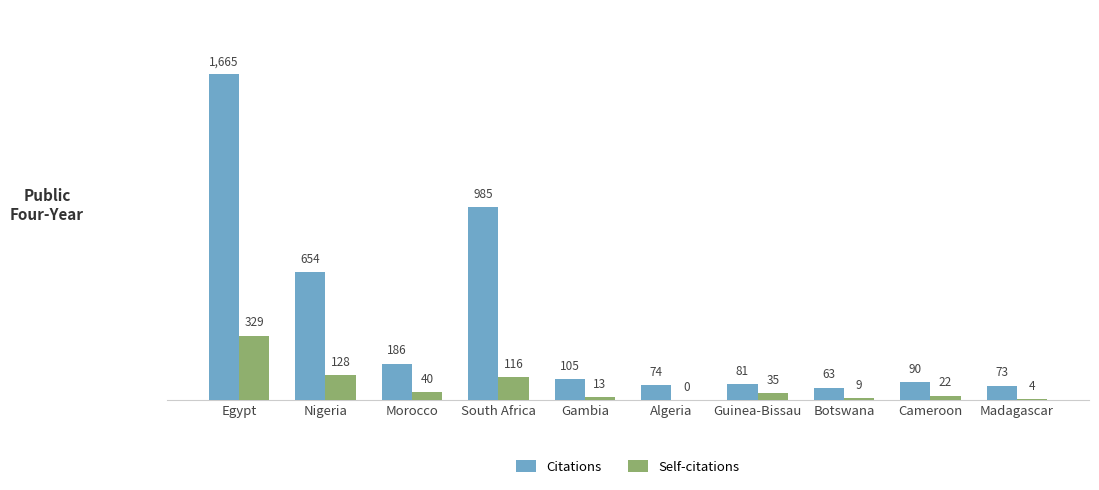

Where is Self-citations nearest to the value 164?

Nigeria